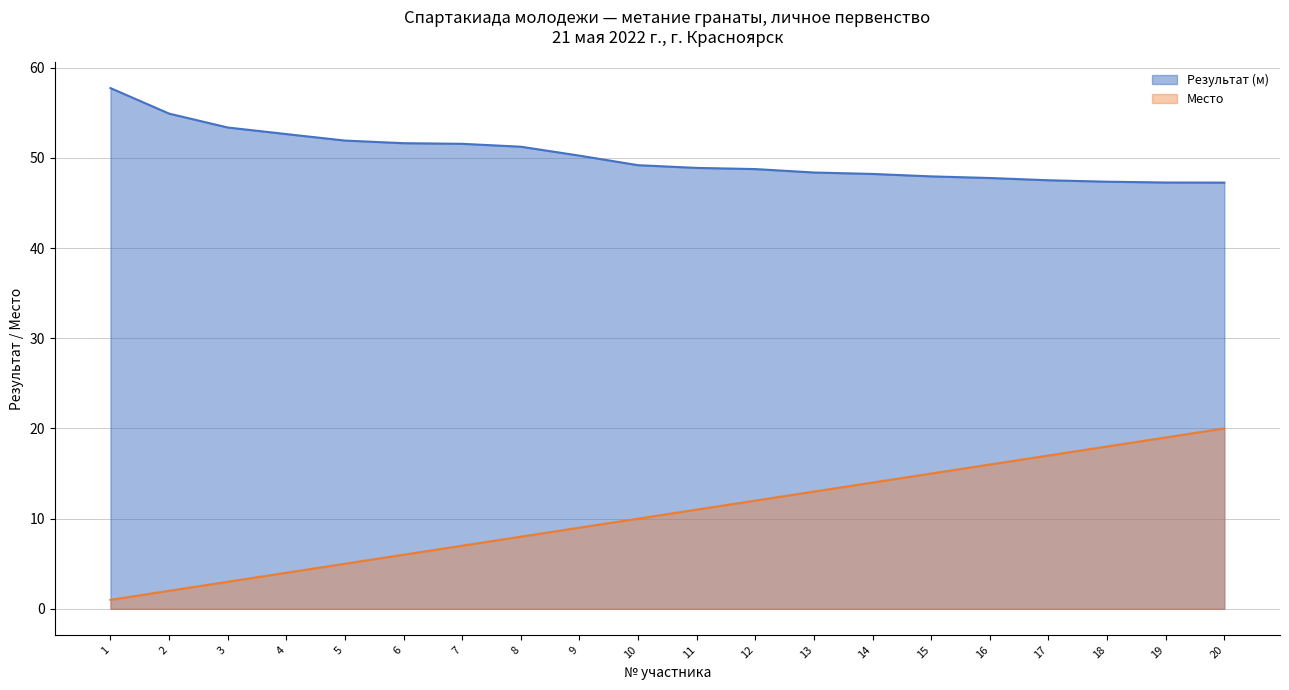

At which category is the sum across all series the highest?

20